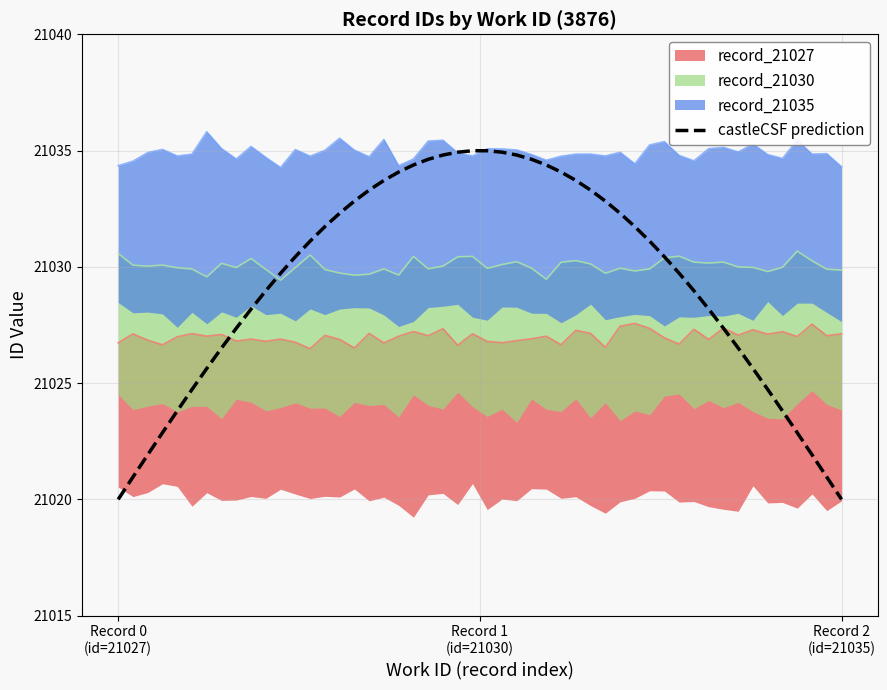

Rank the series by their maximum value, from lowest to highest.

id_21027, id_21030, id_21035